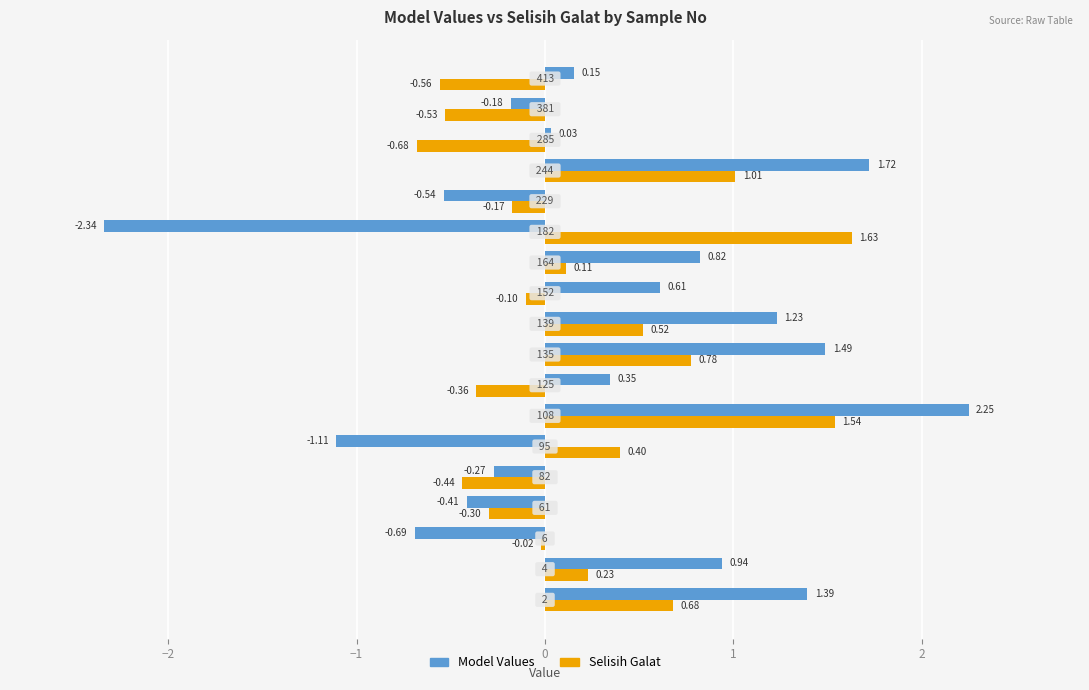

What is the sum of all Model Values values?

5.4